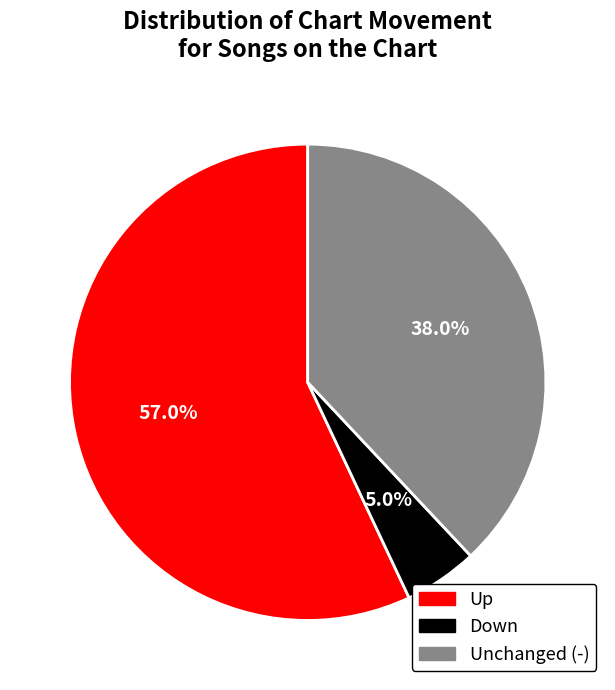

Does any single category account for the majority?

Yes